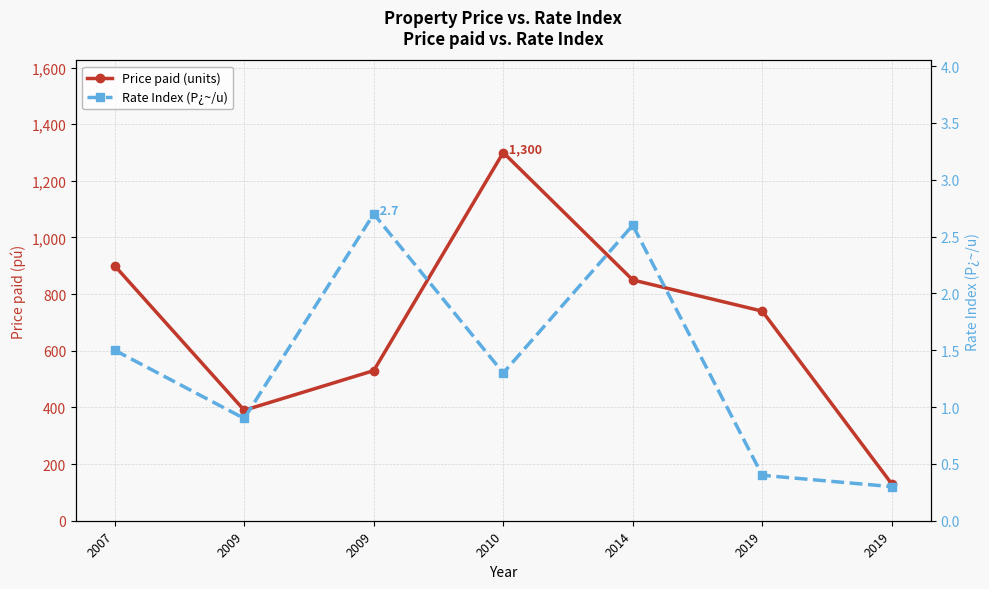

Where is the first local maximum for Rate Index (P¿~/u)?

2009